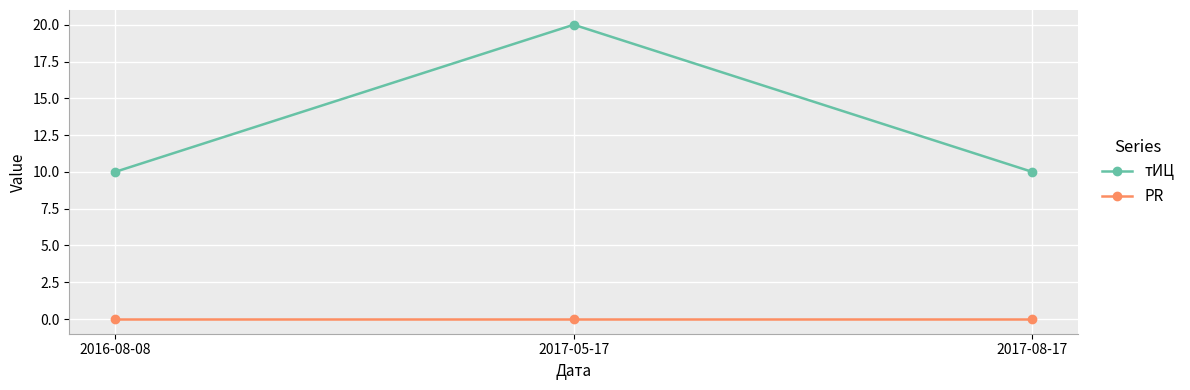

Is the value of PR at 2017-08-17 greater than the value of тИЦ at 2016-08-08?

No